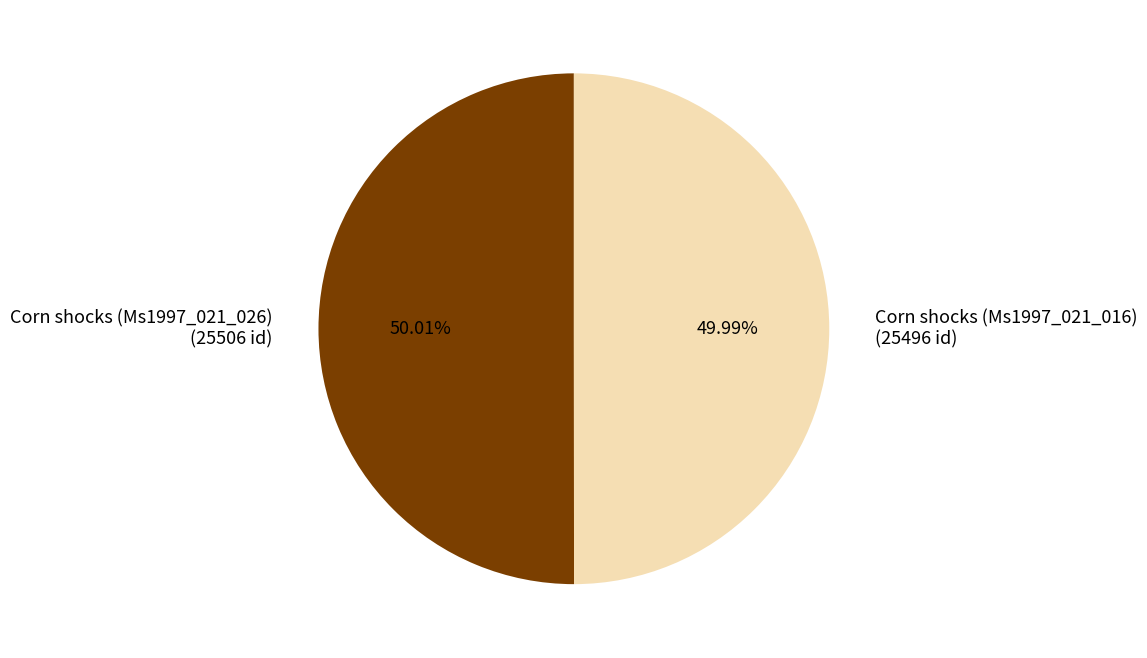

The Corn shocks (Ms1997_021_026) slice represents 44% of the pie. True or false?

False